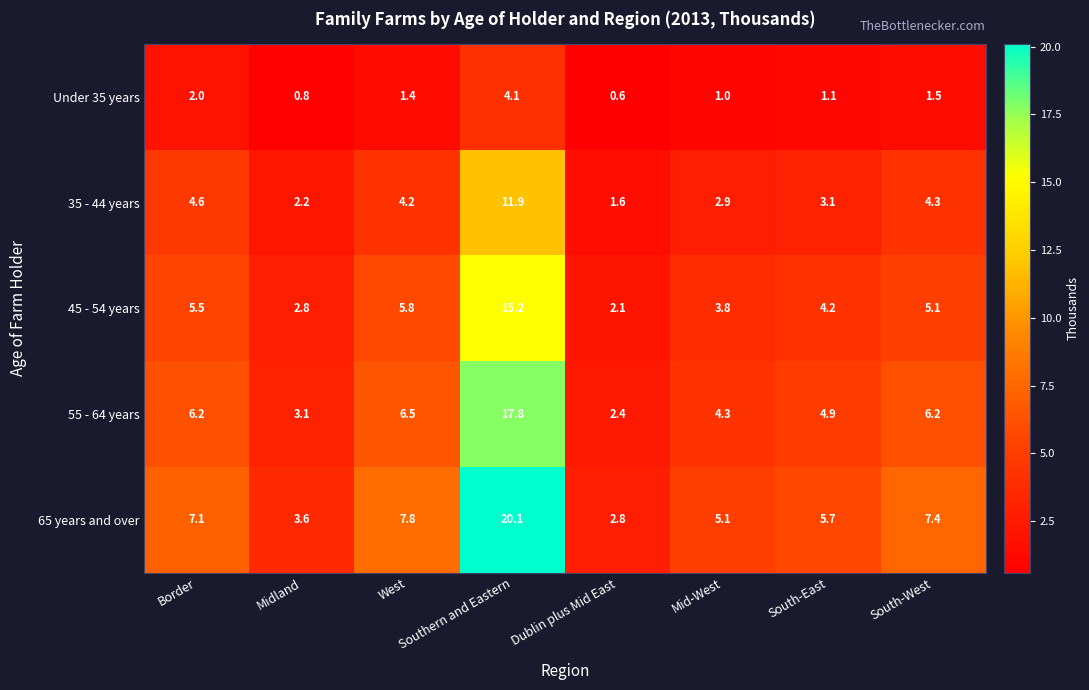

Where does the 35 - 44 years series first go above 4?

Border